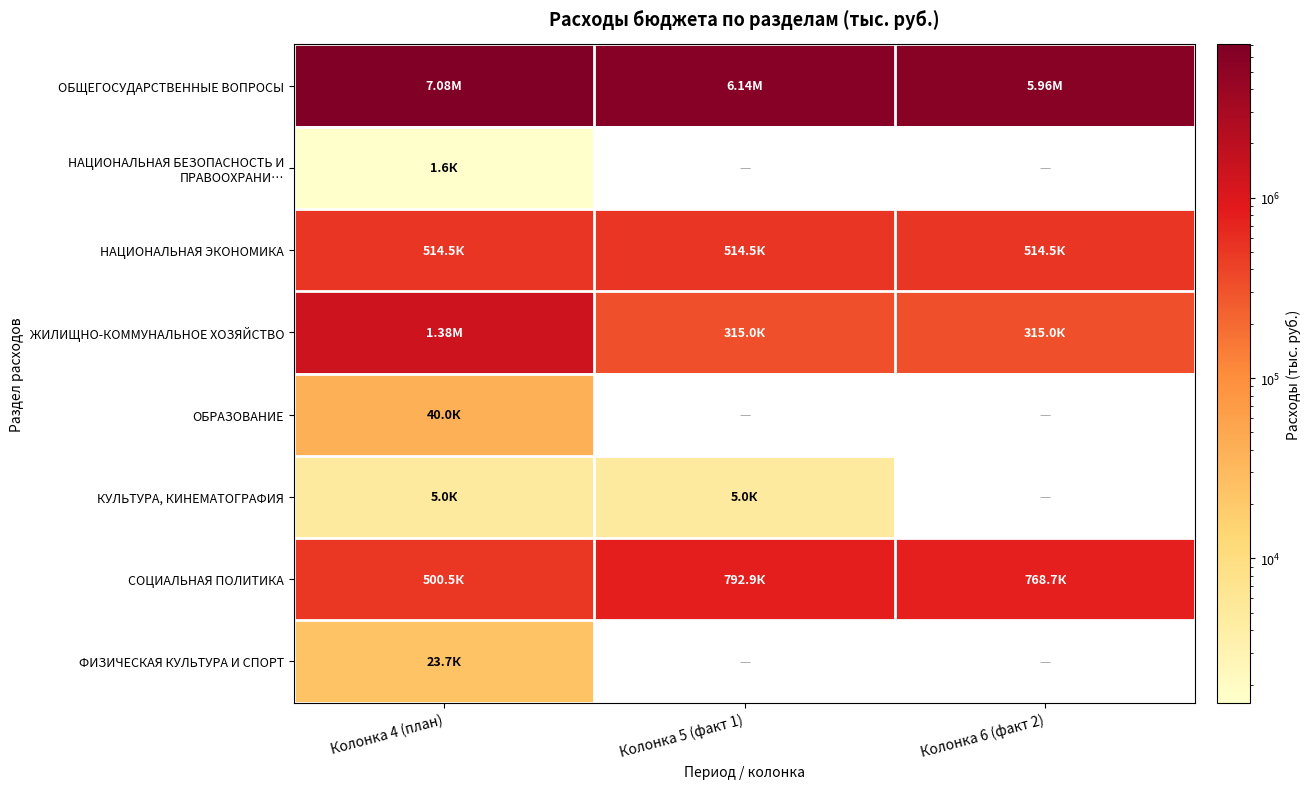

Which series changed the most between Колонка 4 (план) and Колонка 5 (факт 1)?

ЖИЛИЩНО-КОММУНАЛЬНОЕ ХОЗЯЙСТВО